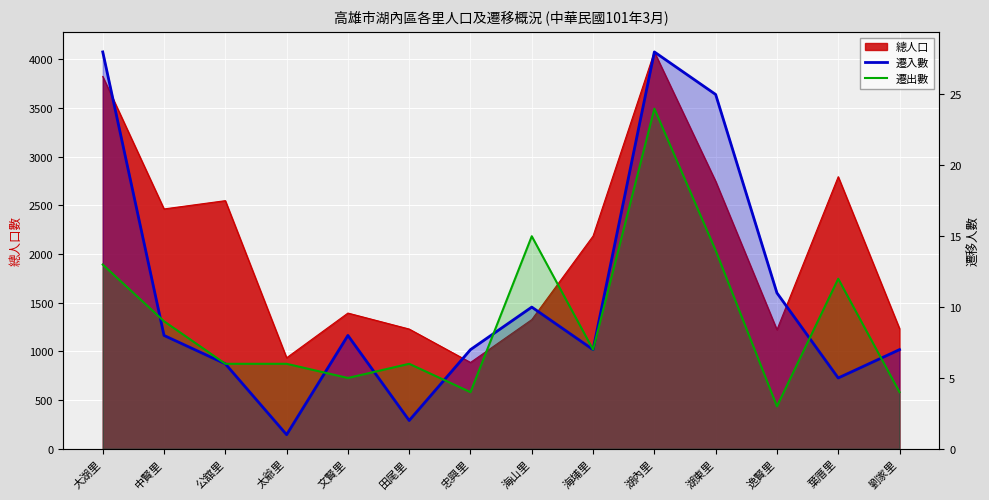

At how many categories does at least one series exceed 5?

14